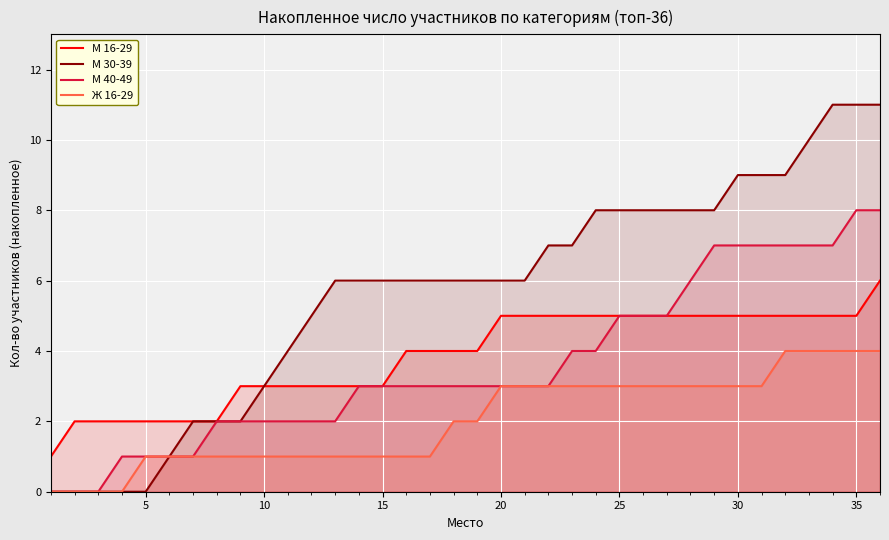

Which series has the widest spread of values?

М 30-39